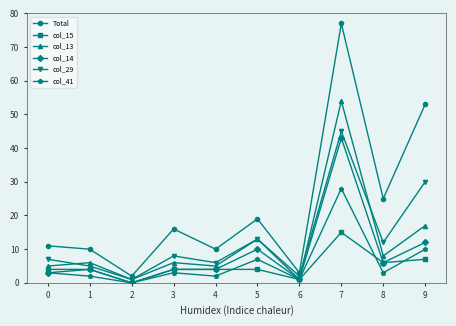

Between 1 and 9, which series saw the biggest shift?

Total